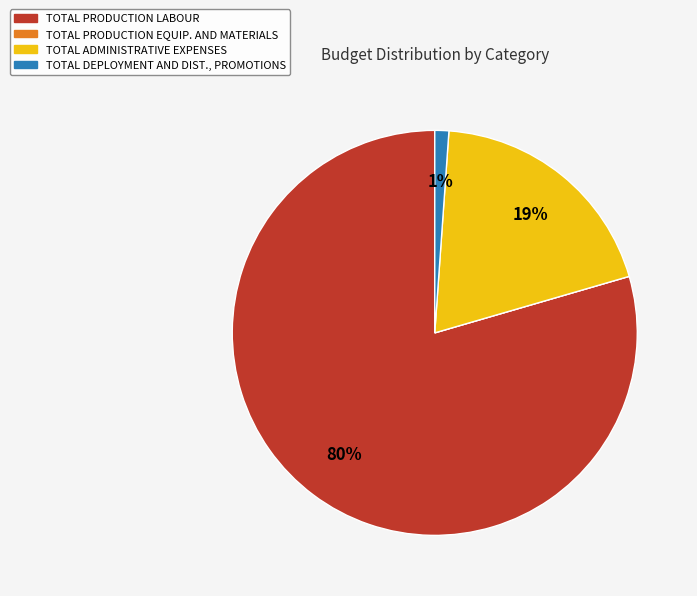

Which has a higher value, TOTAL DEPLOYMENT AND DIST., PROMOTIONS or TOTAL ADMINISTRATIVE EXPENSES?

TOTAL ADMINISTRATIVE EXPENSES